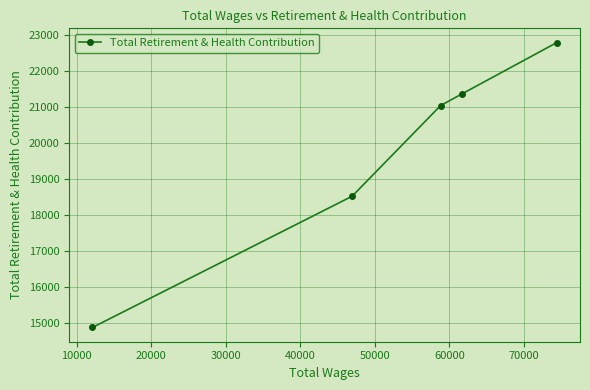

Reading left to right, list all the values displayed in this chart.

14881	18528	21045	21368	22796